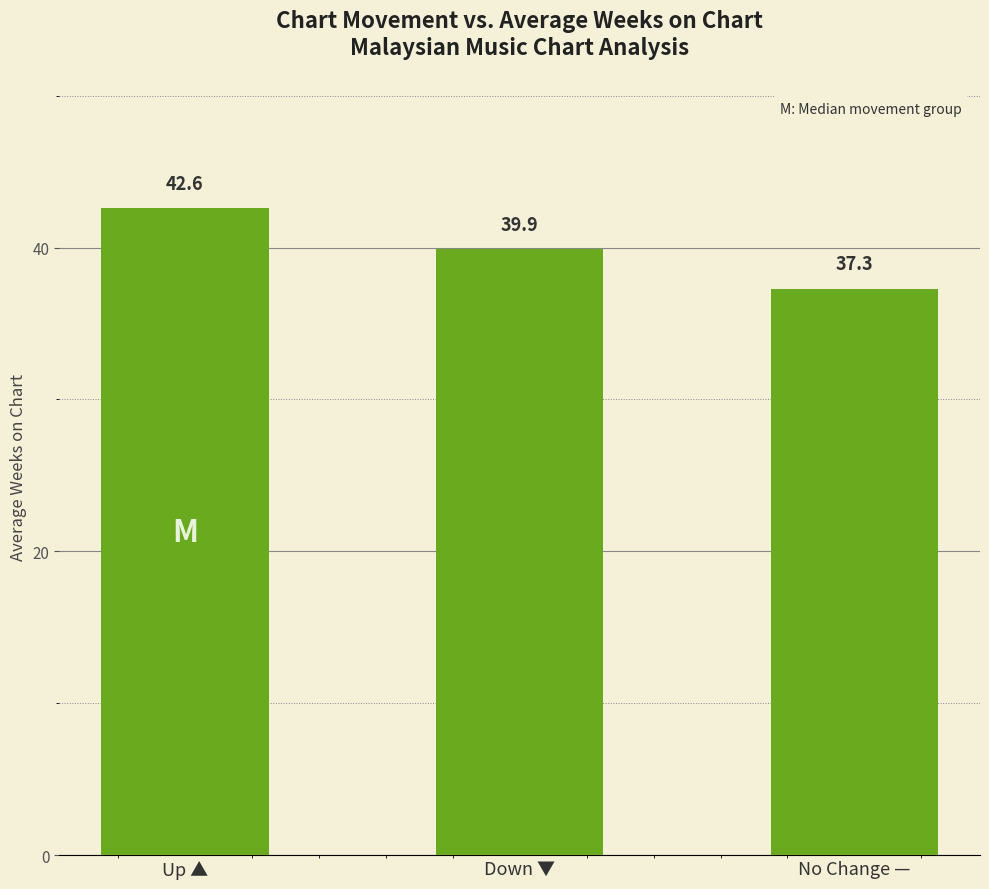

What is the value of the 2nd bar from the left?

39.9